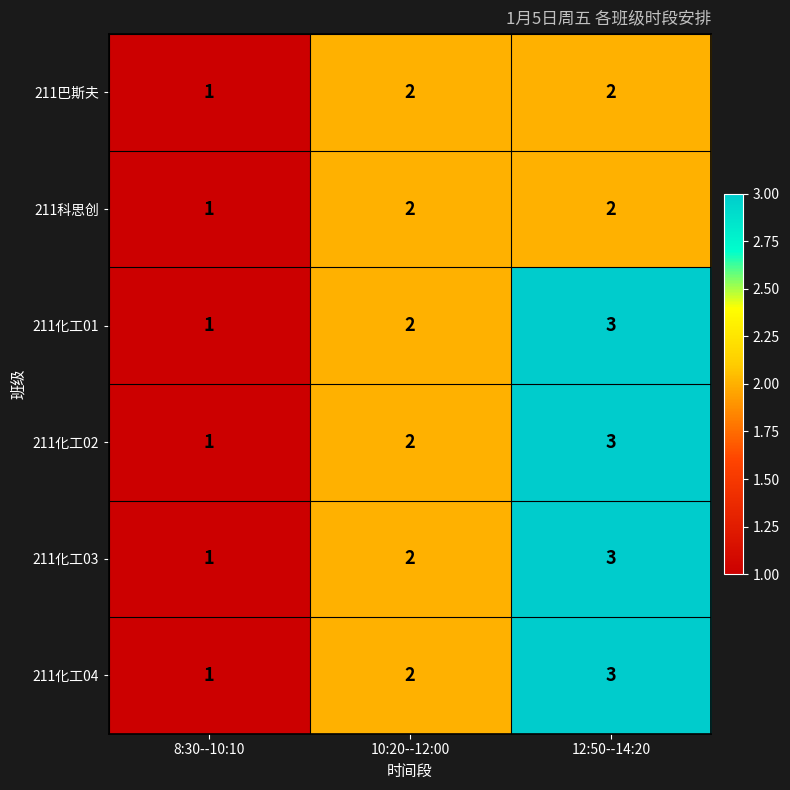

What is the sum of all 211化工04 values?

6